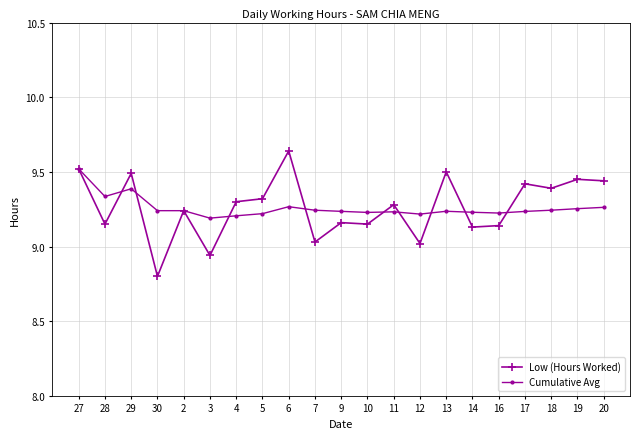

The value of Cumulative Avg at 4 is 9.2. True or false?

True